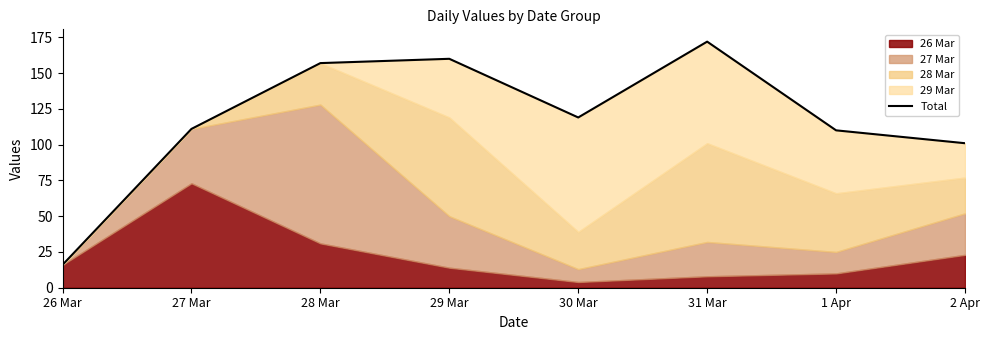

Between 26 Mar and 30 Mar, which is larger?

30 Mar